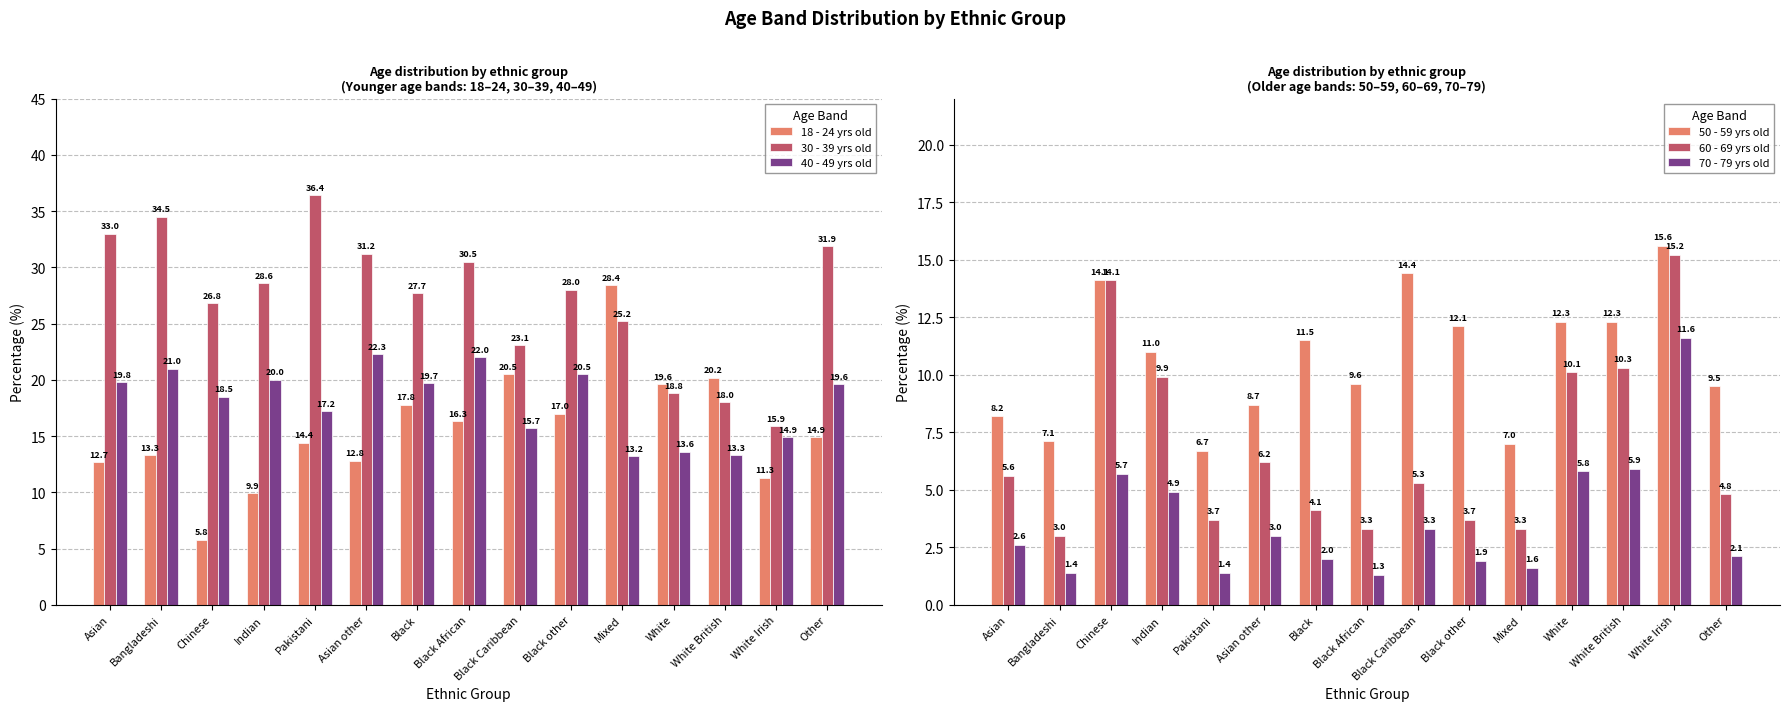

How many data points in 18 - 24 yrs old are less than 14?

6